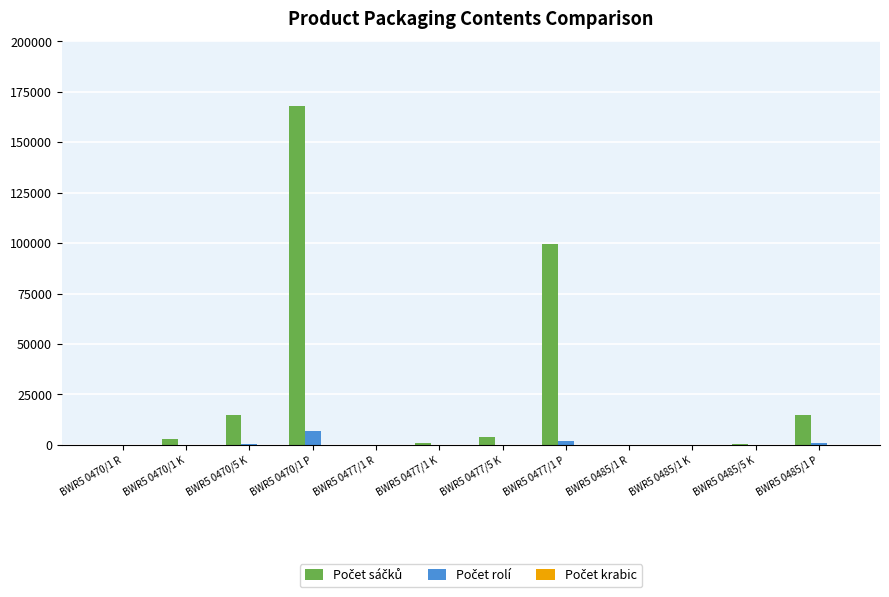

What is the maximum value shown in the chart?

168000